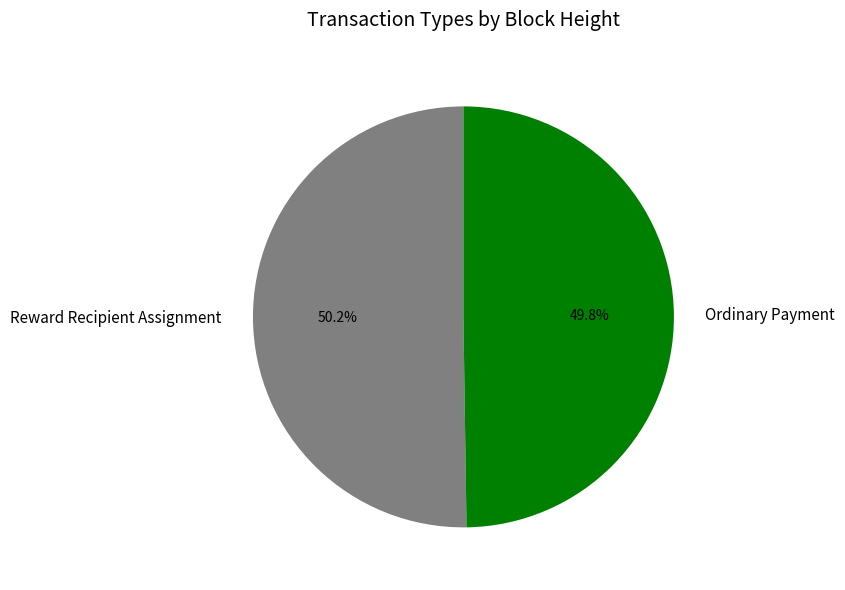

True or false: Reward Recipient Assignment accounts for 50% of the total.

True